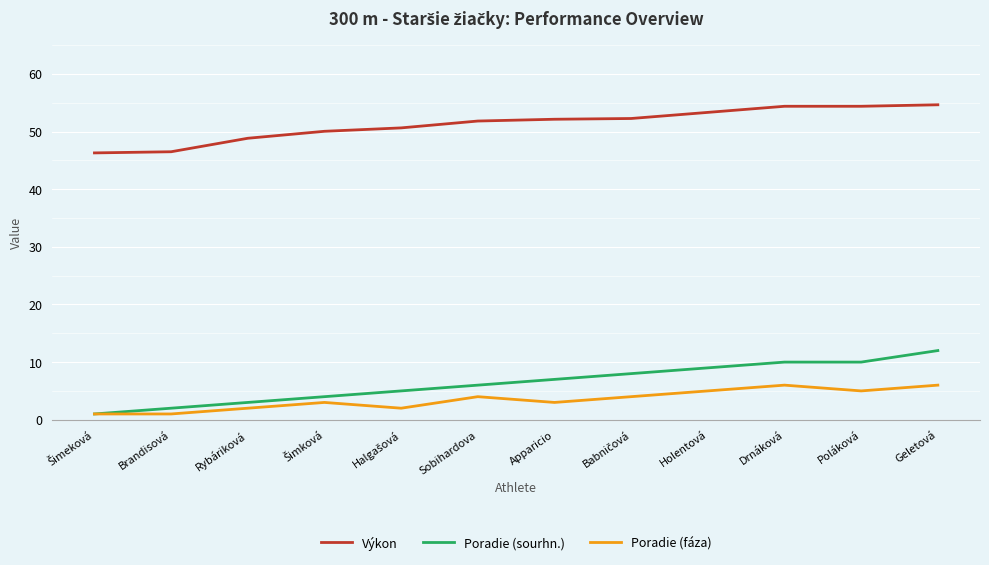

True or false: Poradie (sourhn.) has more than 1 points higher than both neighbors.

False